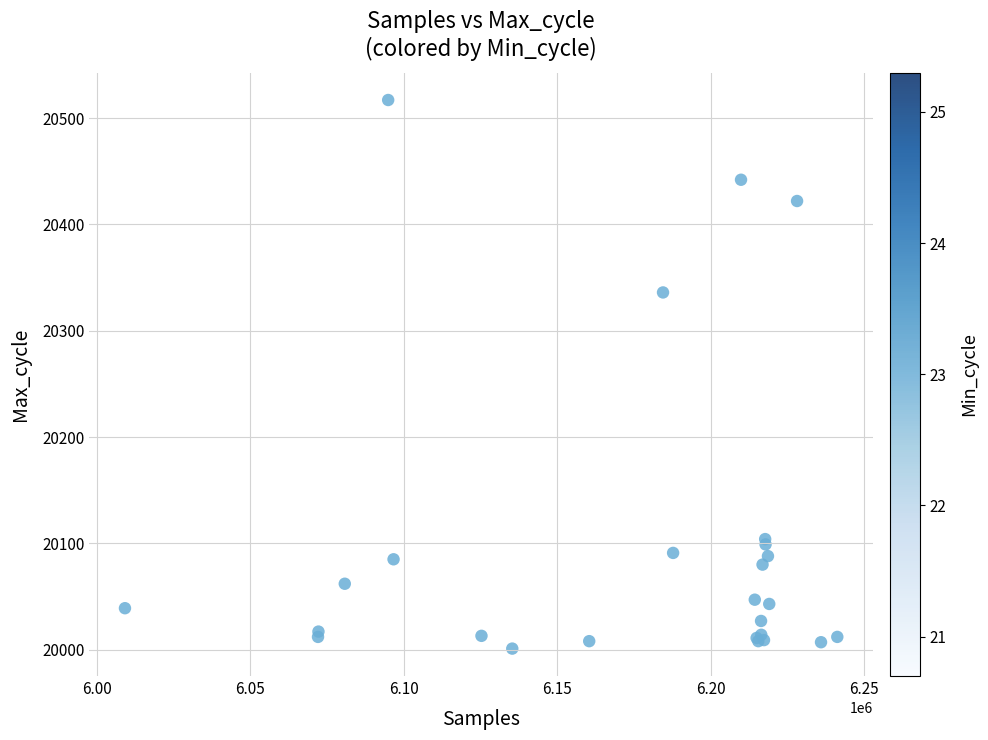

What Y value in the scatter plot is closest to 20259?

20336